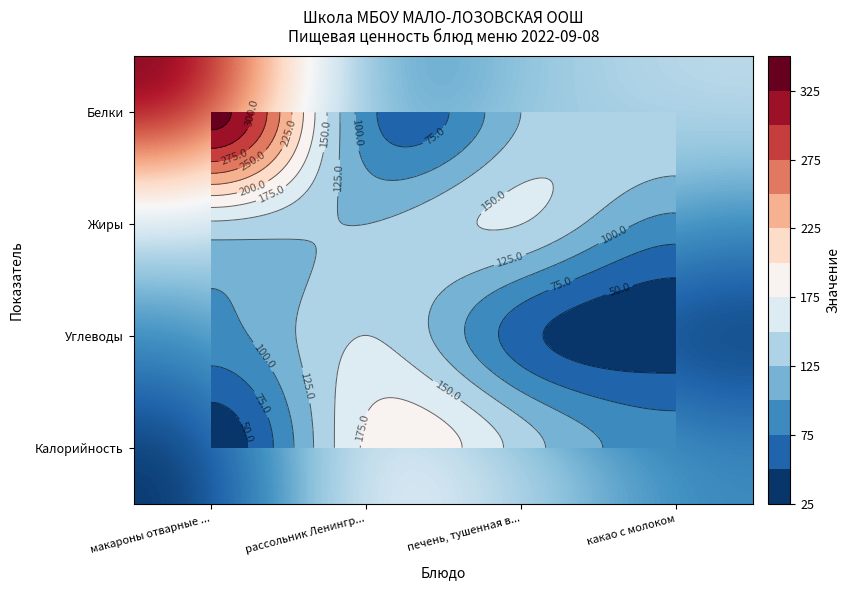

Where does the Жиры series first go above 145?

печень, тушенная в...